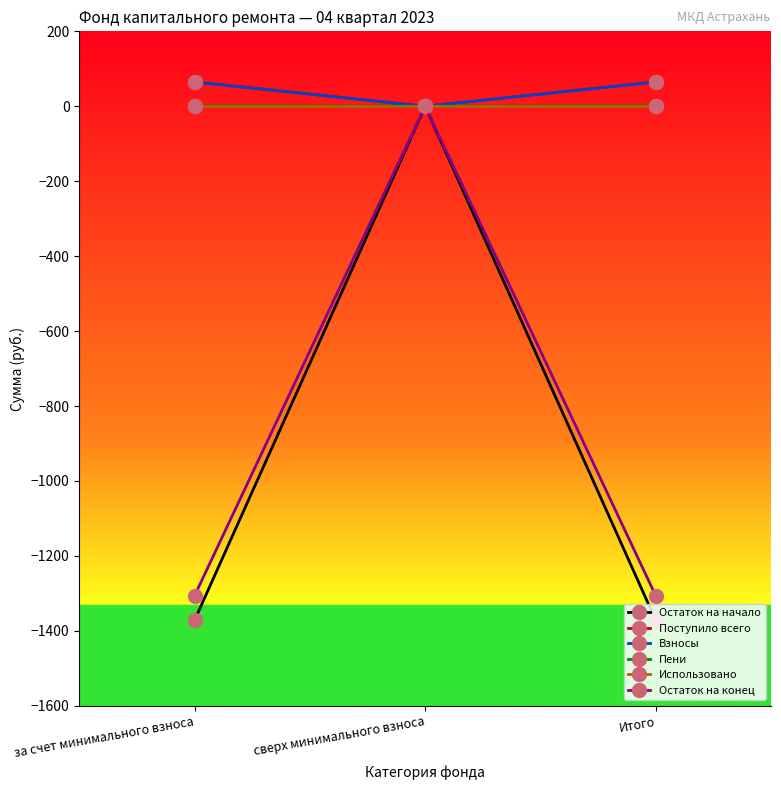

What is the difference between the maximum and minimum values in the Остаток на конец series?

1306.4